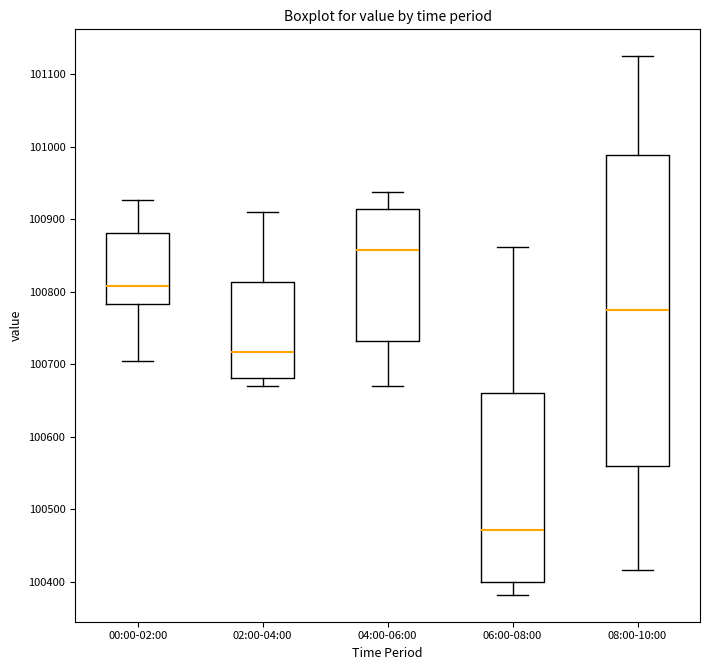

Comparing the boxes themselves (not the whiskers), which one is the tallest?

08:00-10:00